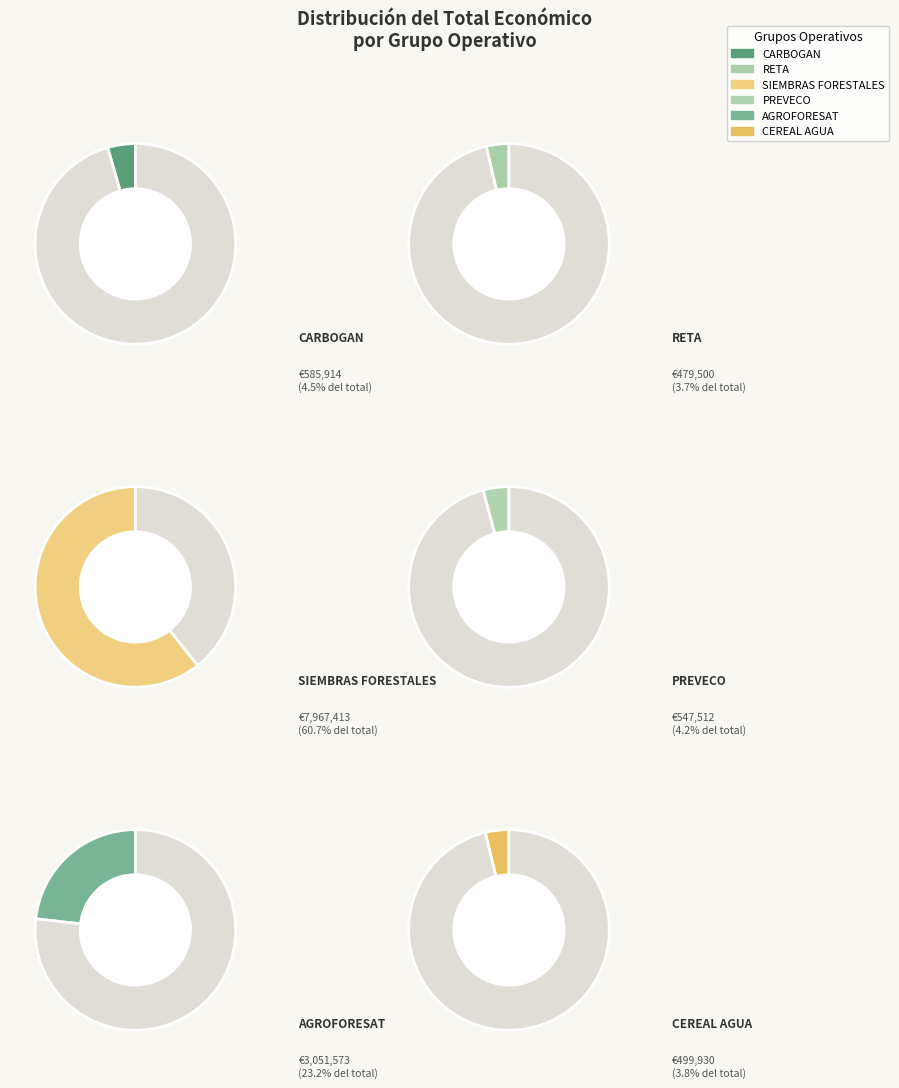

To the nearest percent, what is the combined percentage of SIEMBRAS FORESTALES and CEREAL AGUA?

64%